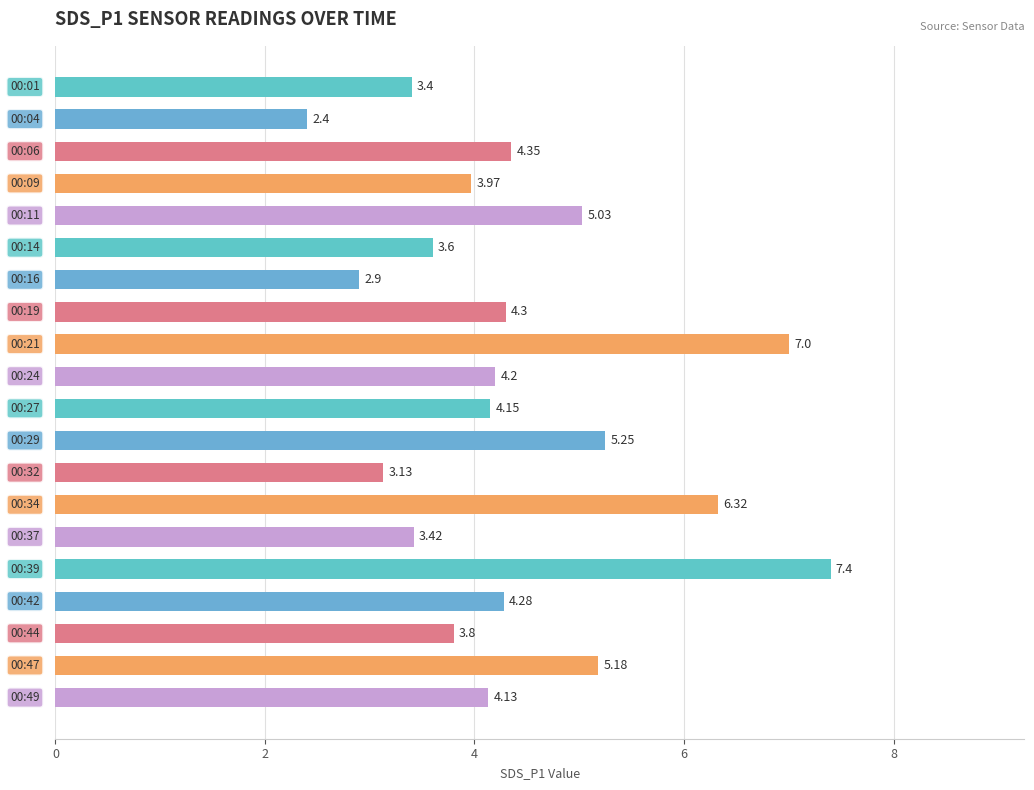

What is the average value?

4.4